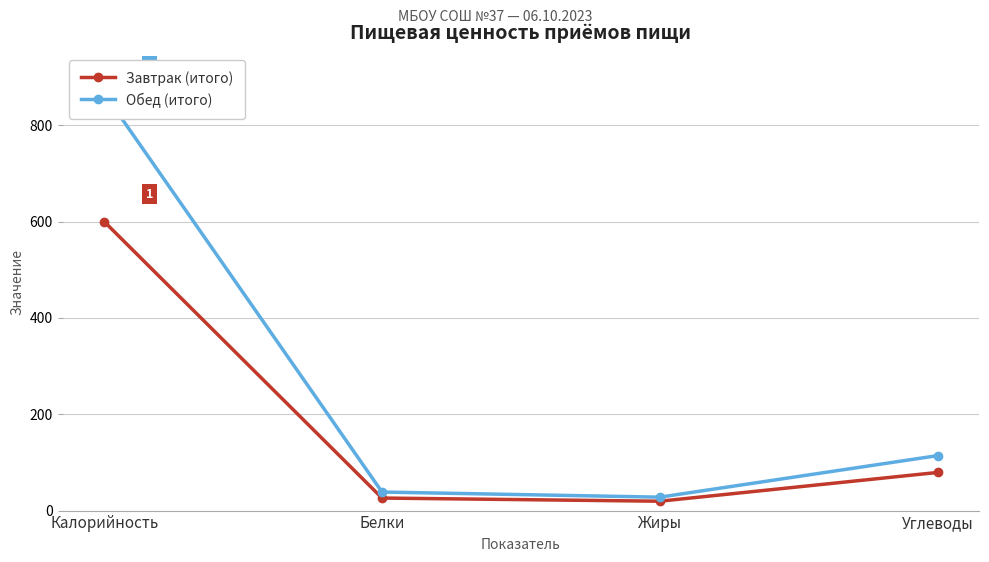

What position from the left is Калорийность?

1